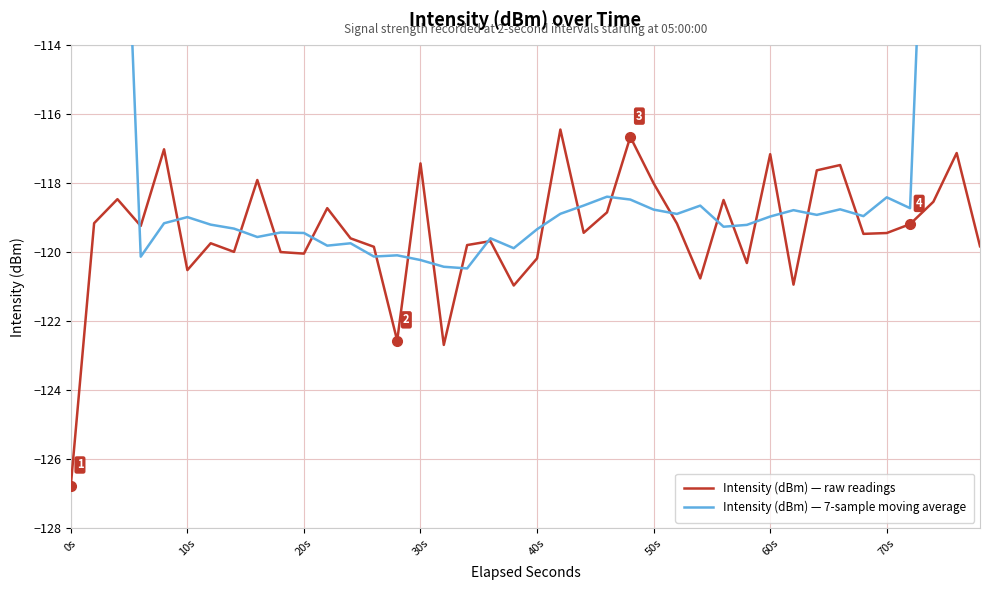

How many lines are shown in the chart?

2